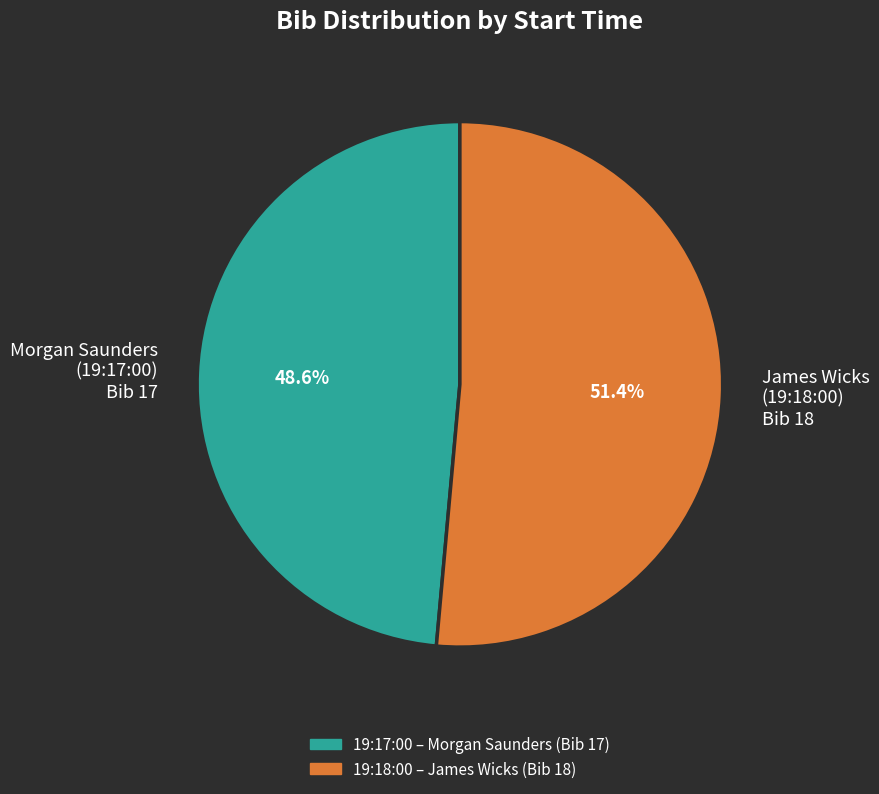

How many segments does this pie chart have?

2